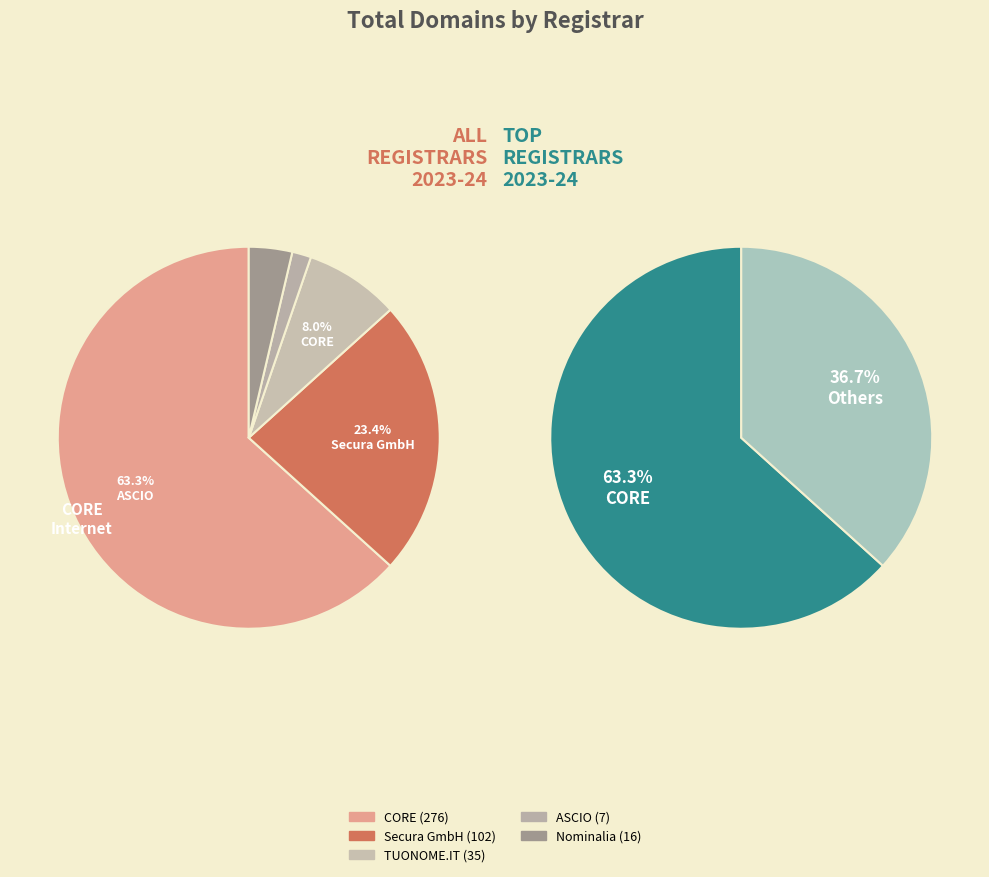

What is the total percentage of Secura GmbH and TUONOME.IT SRL?

31.4%